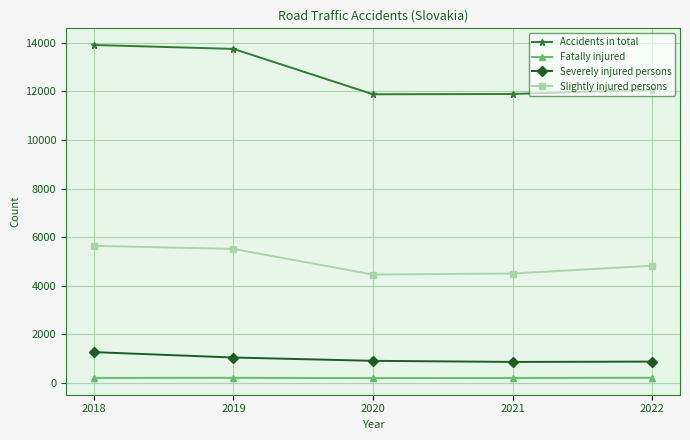

At which category is the sum across all series the highest?

2018